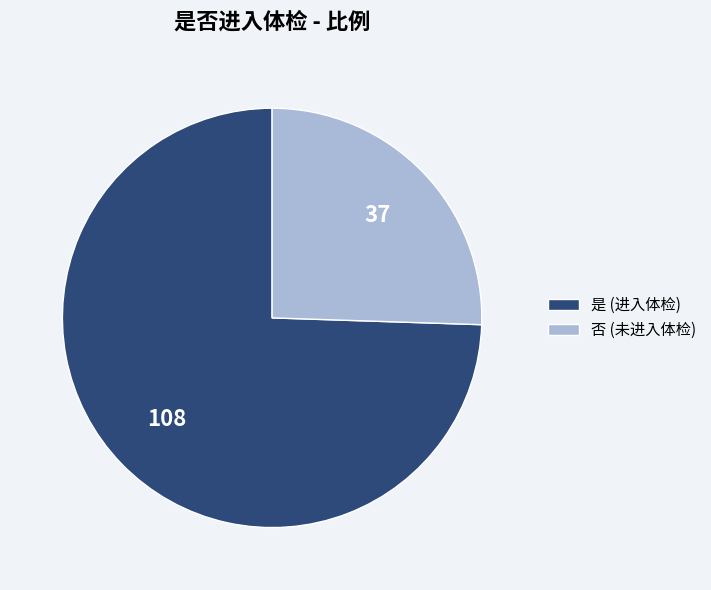

Is the sum of 是 (进入体检) and 否 (未进入体检) greater than half?

Yes